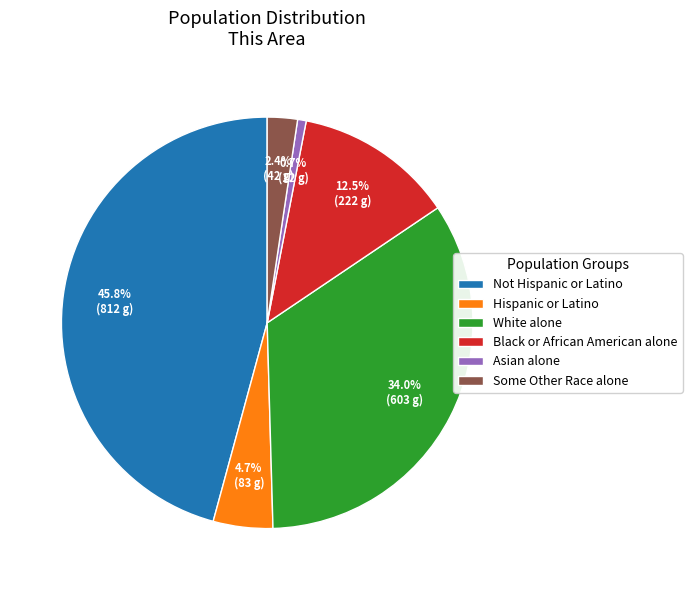

Combined, what portion of the pie is White alone and Black or African American alone?

46.5%